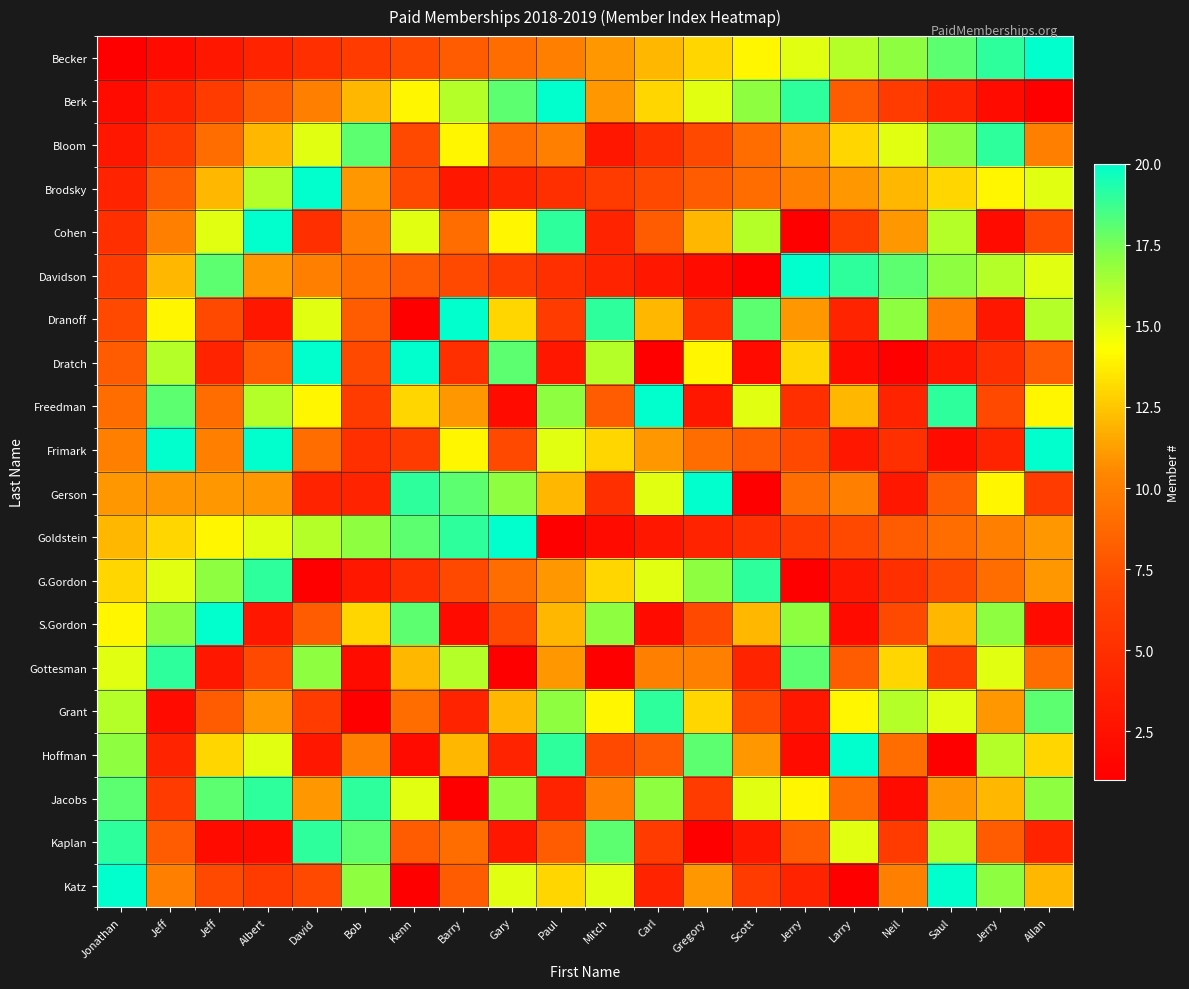

What is the difference between the highest and lowest values at Albert?

18